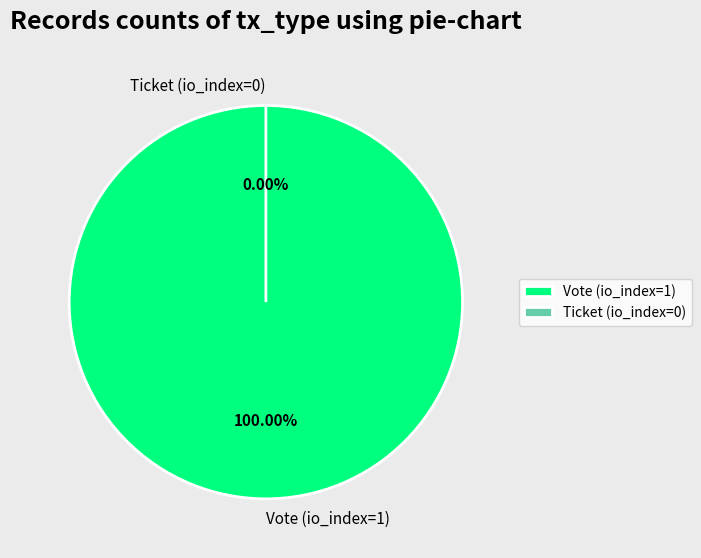

Does Ticket (io_index=0) represent more than half of the total?

No